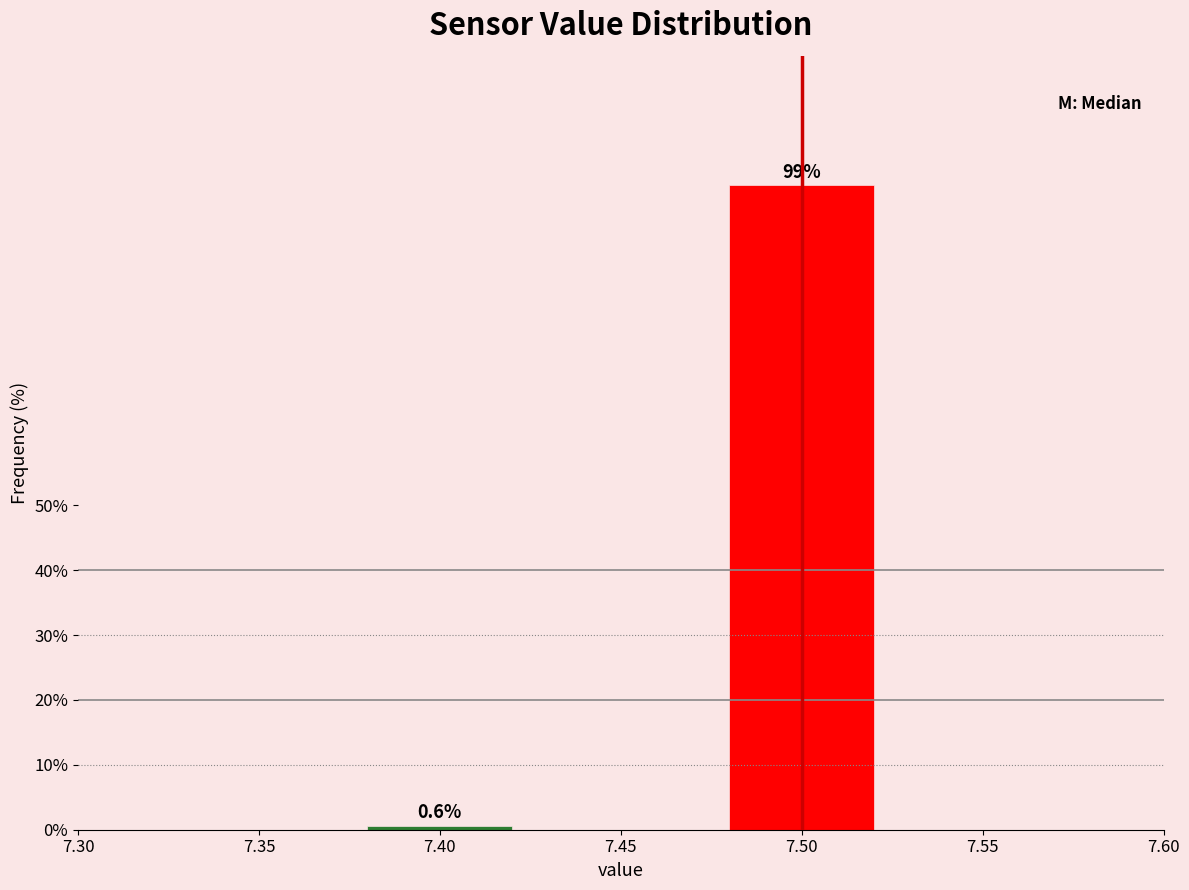

Reading left to right, what are all the values shown in this chart?

0.6	99.4